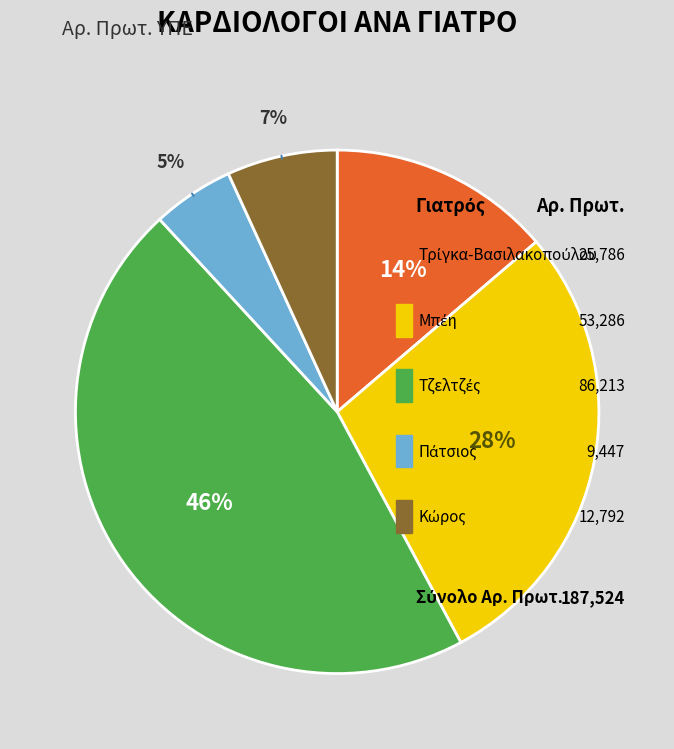

Which slice is the largest?

Βασίλειος Τζελτζές